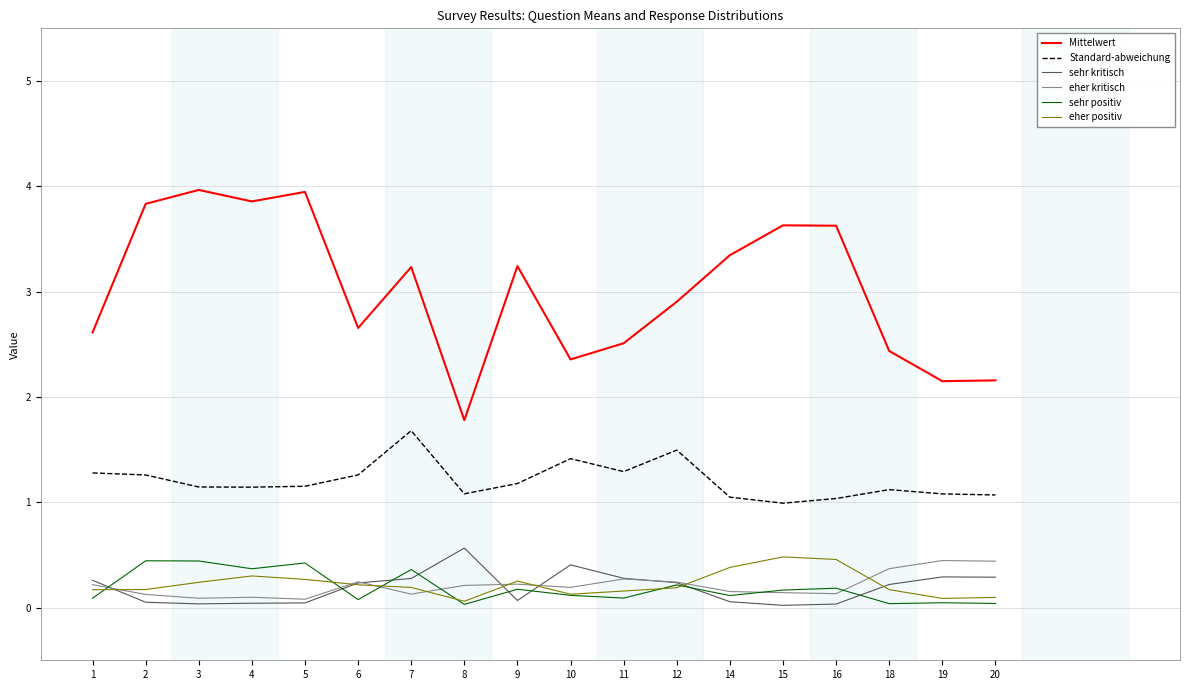

True or false: Mittelwert and Standard-abweichung intersect in this chart.

False